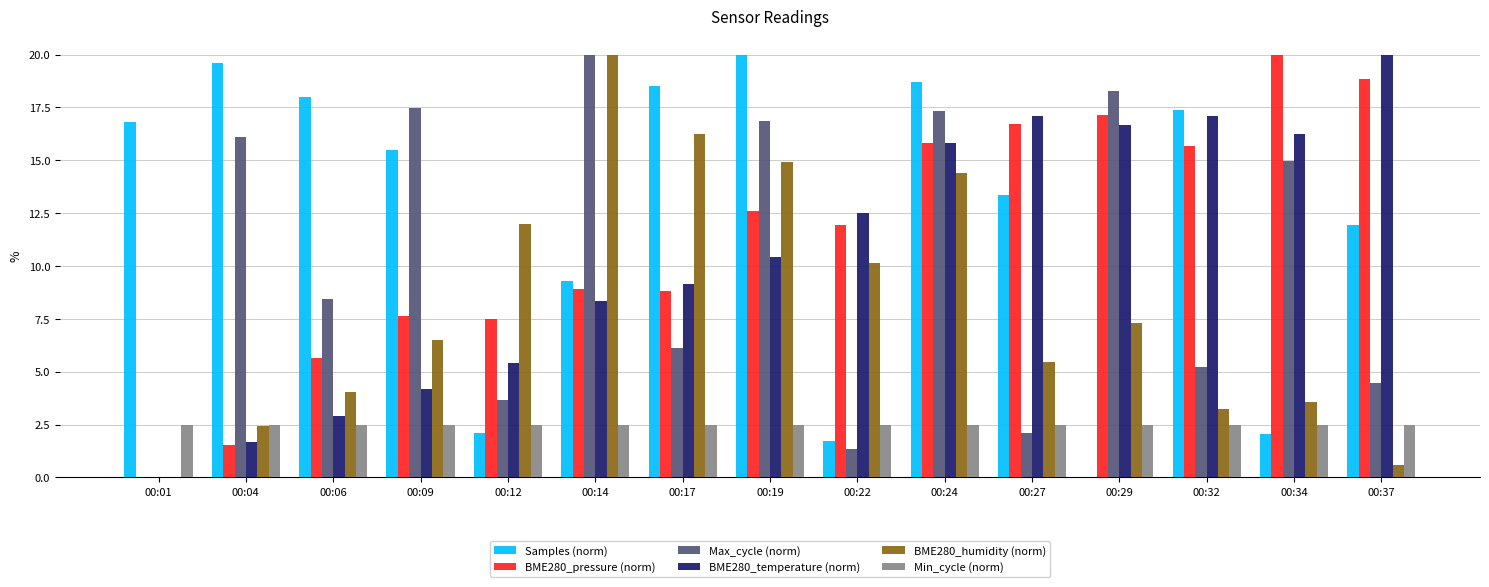

The value of Min_cycle (norm) at 00:09 is 2.5. True or false?

True